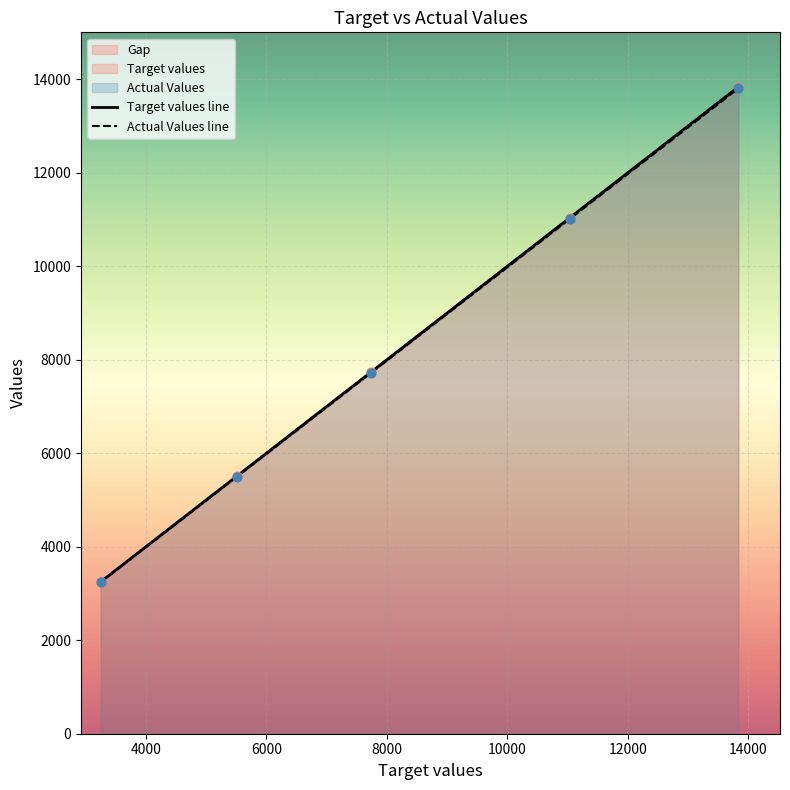

Which series reaches the maximum Y coordinate?

Target values line